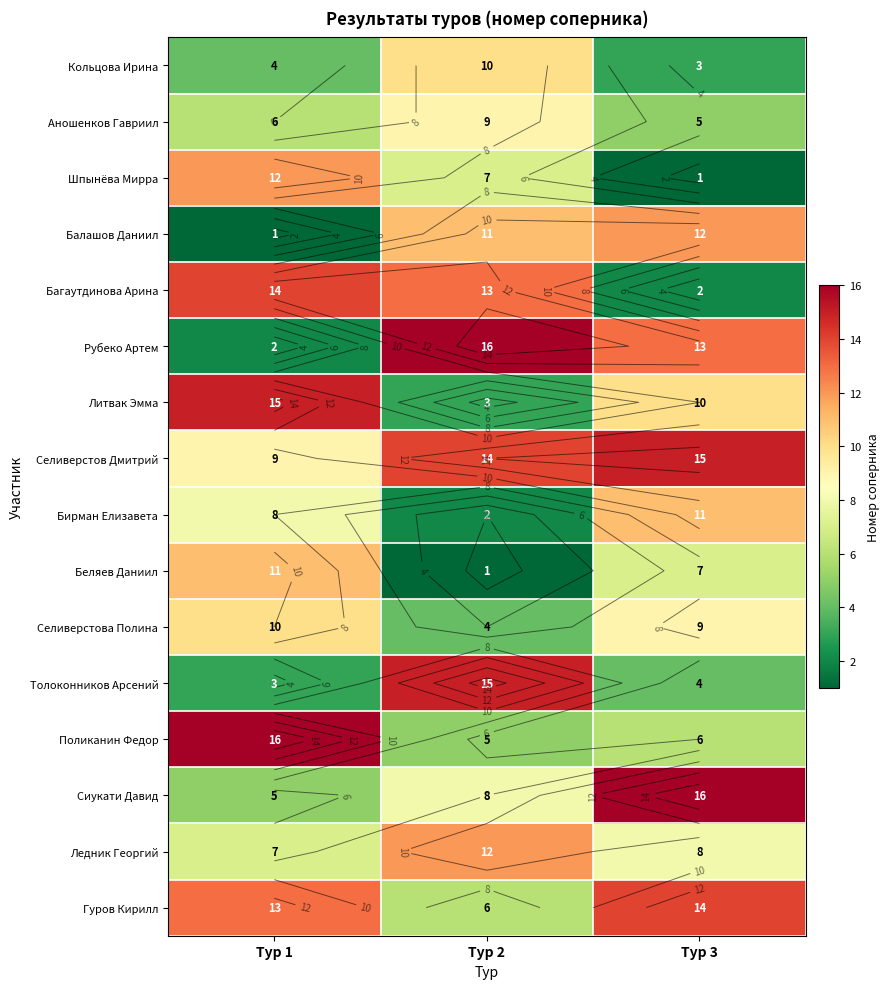

Rank the series by their maximum value, from lowest to highest.

Аношенков Гавриил, Кольцова Ирина, Селиверстова Полина, Бирман Елизавета, Беляев Даниил, Шпынёва Мирра, Балашов Даниил, Ледник Георгий, Багаутдинова Арина, Гуров Кирилл, Литвак Эмма, Селиверстов Дмитрий, Толоконников Арсений, Рубеко Артем, Поликанин Федор, Сиукати Давид